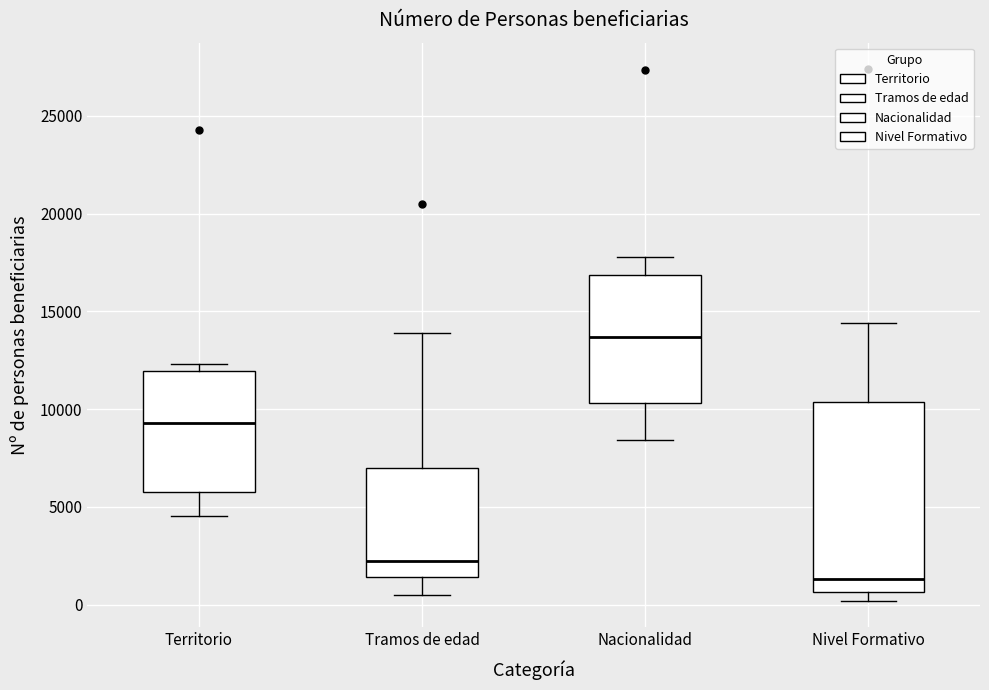

Comparing the boxes themselves (not the whiskers), which one is the tallest?

Nivel Formativo